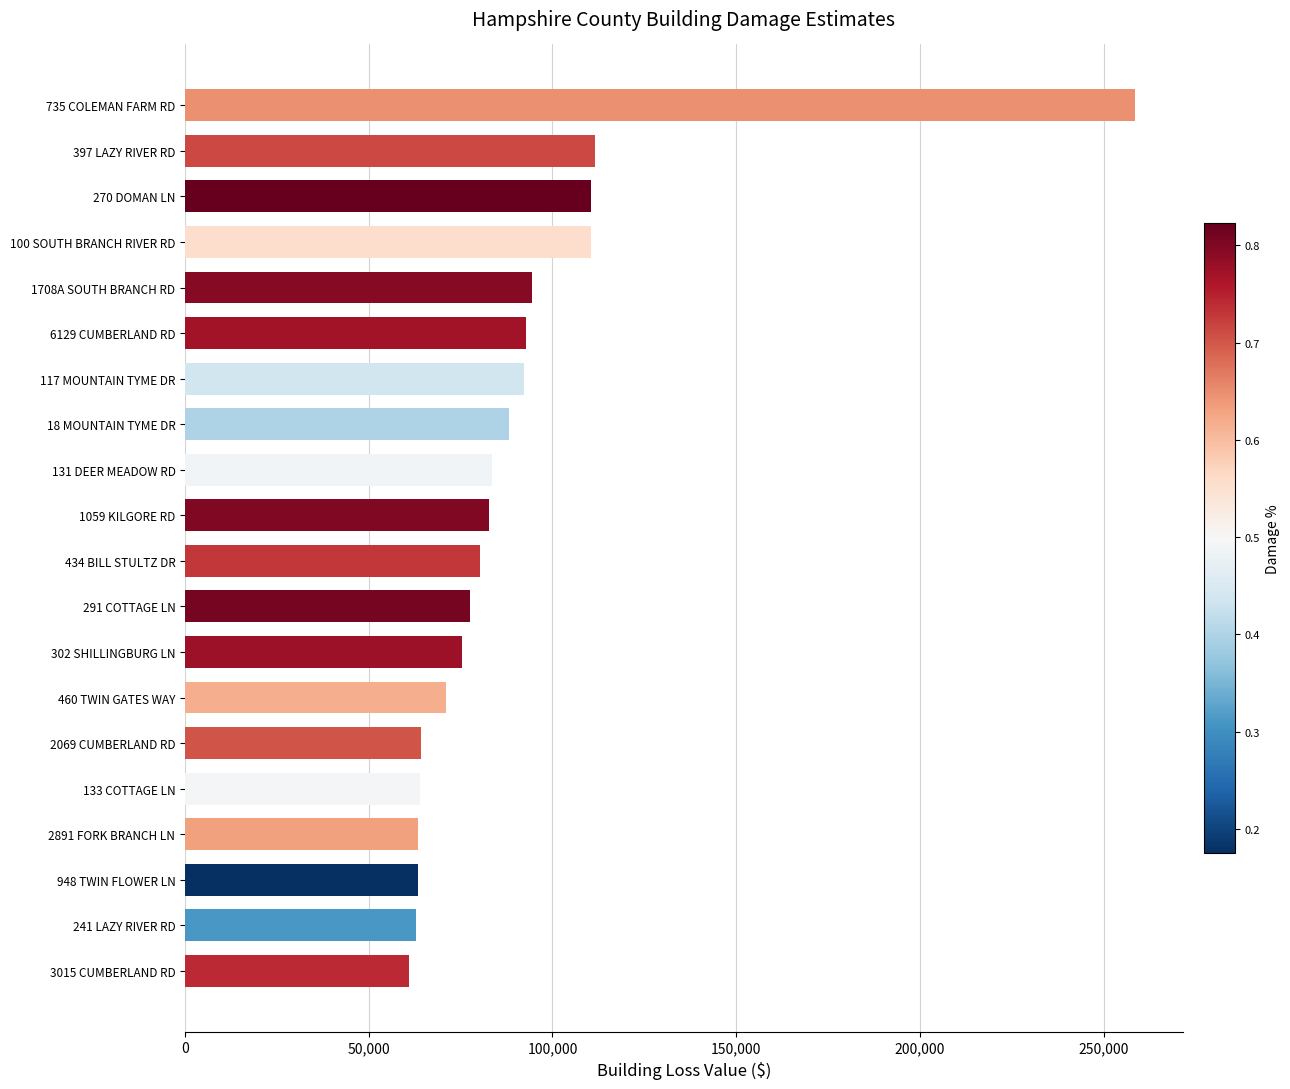

What is the minimum value shown in the chart?

60870.0